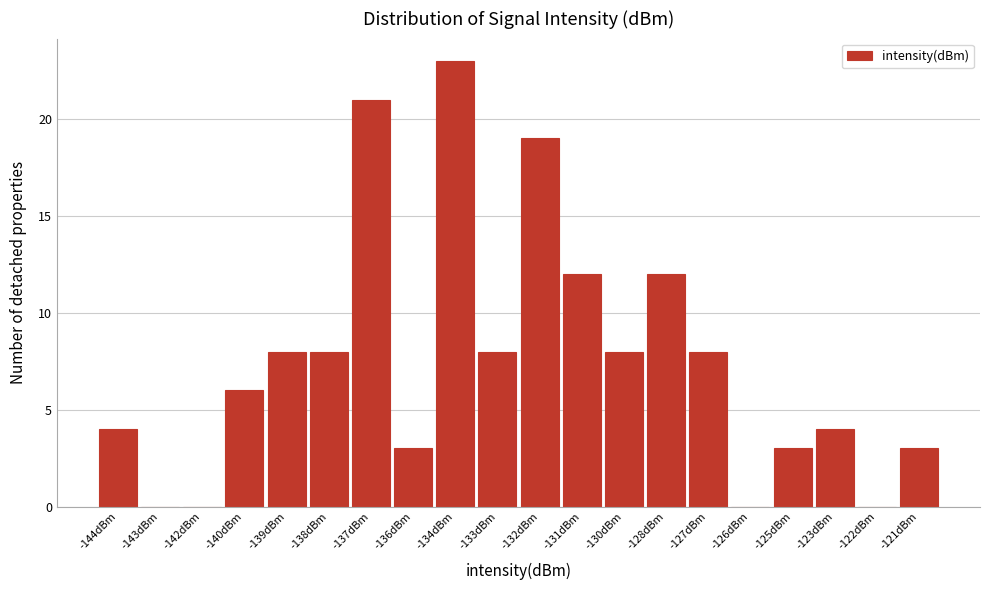

Reading left to right, what are all the values shown in this chart?

-144dBm=4	-143dBm=0	-142dBm=0	-140dBm=6	-139dBm=8	-138dBm=8	-137dBm=21	-136dBm=3	-134dBm=23	-133dBm=8	-132dBm=19	-131dBm=12	-130dBm=8	-128dBm=12	-127dBm=8	-126dBm=0	-125dBm=3	-123dBm=4	-122dBm=0	-121dBm=3